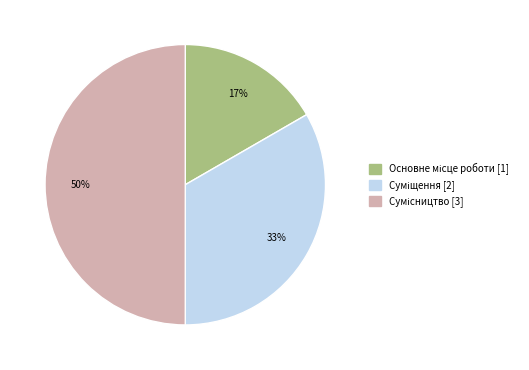

To the nearest percent, what is the difference between the largest and smallest slice percentages?

33%